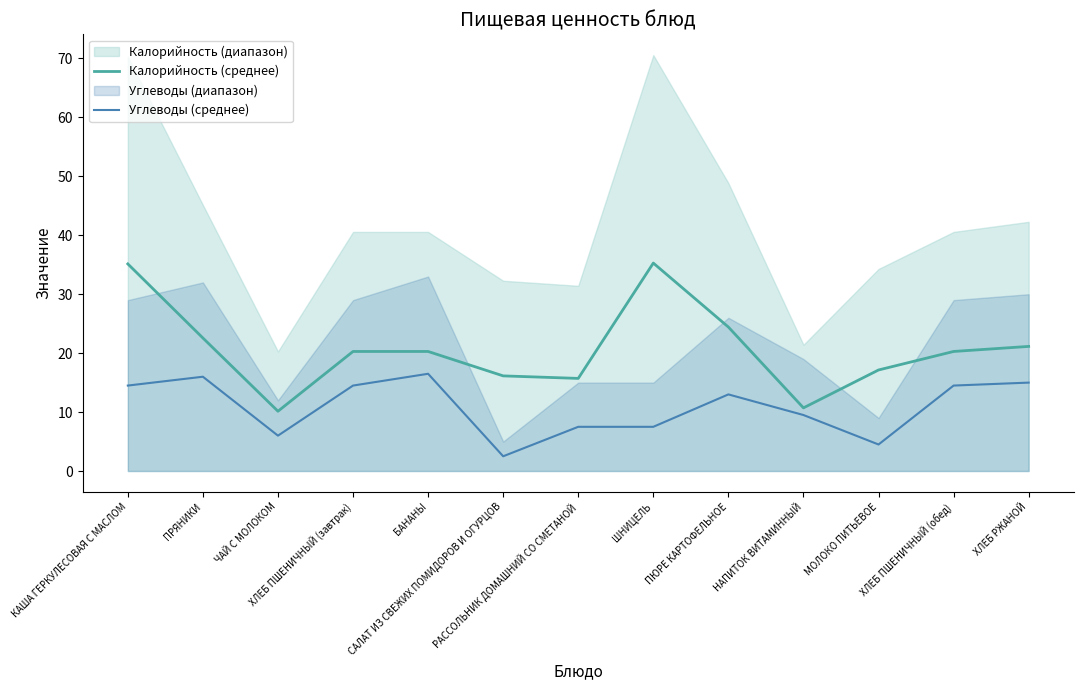

Reading left to right, what are all the values shown in this chart?

Калорийность (среднее): КАША ГЕРКУЛЕСОВАЯ С МАСЛОМ=35.1	ПРЯНИКИ=22.6	ЧАЙ С МОЛОКОМ=10.1	ХЛЕБ ПШЕНИЧНЫЙ (завтрак)=20.3	БАНАНЫ=20.3	САЛАТ ИЗ СВЕЖИХ ПОМИДОРОВ И ОГУРЦОВ=16.1	РАССОЛЬНИК ДОМАШНИЙ СО СМЕТАНОЙ=15.7	ШНИЦЕЛЬ=35.3	ПЮРЕ КАРТОФЕЛЬНОЕ=24.4	НАПИТОК ВИТАМИННЫЙ=10.7	МОЛОКО ПИТЬЕВОЕ=17.1	ХЛЕБ ПШЕНИЧНЫЙ (обед)=20.3	ХЛЕБ РЖАНОЙ=21.1
Углеводы (среднее): КАША ГЕРКУЛЕСОВАЯ С МАСЛОМ=14.5	ПРЯНИКИ=16.0	ЧАЙ С МОЛОКОМ=6.0	ХЛЕБ ПШЕНИЧНЫЙ (завтрак)=14.5	БАНАНЫ=16.5	САЛАТ ИЗ СВЕЖИХ ПОМИДОРОВ И ОГУРЦОВ=2.5	РАССОЛЬНИК ДОМАШНИЙ СО СМЕТАНОЙ=7.5	ШНИЦЕЛЬ=7.5	ПЮРЕ КАРТОФЕЛЬНОЕ=13.0	НАПИТОК ВИТАМИННЫЙ=9.5	МОЛОКО ПИТЬЕВОЕ=4.5	ХЛЕБ ПШЕНИЧНЫЙ (обед)=14.5	ХЛЕБ РЖАНОЙ=15.0